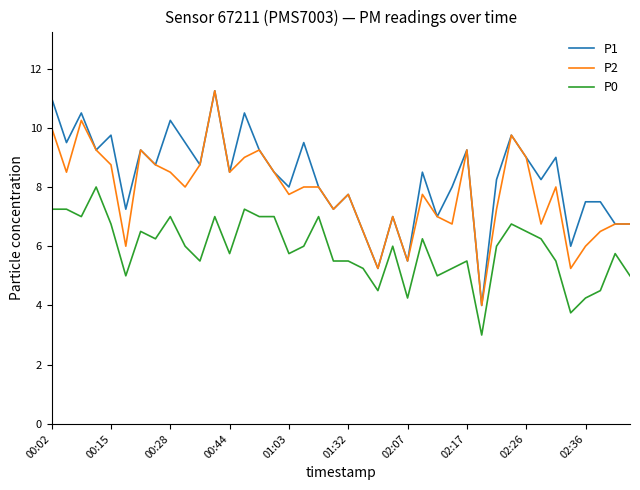

What is the lowest value of the P2 series?

4.0